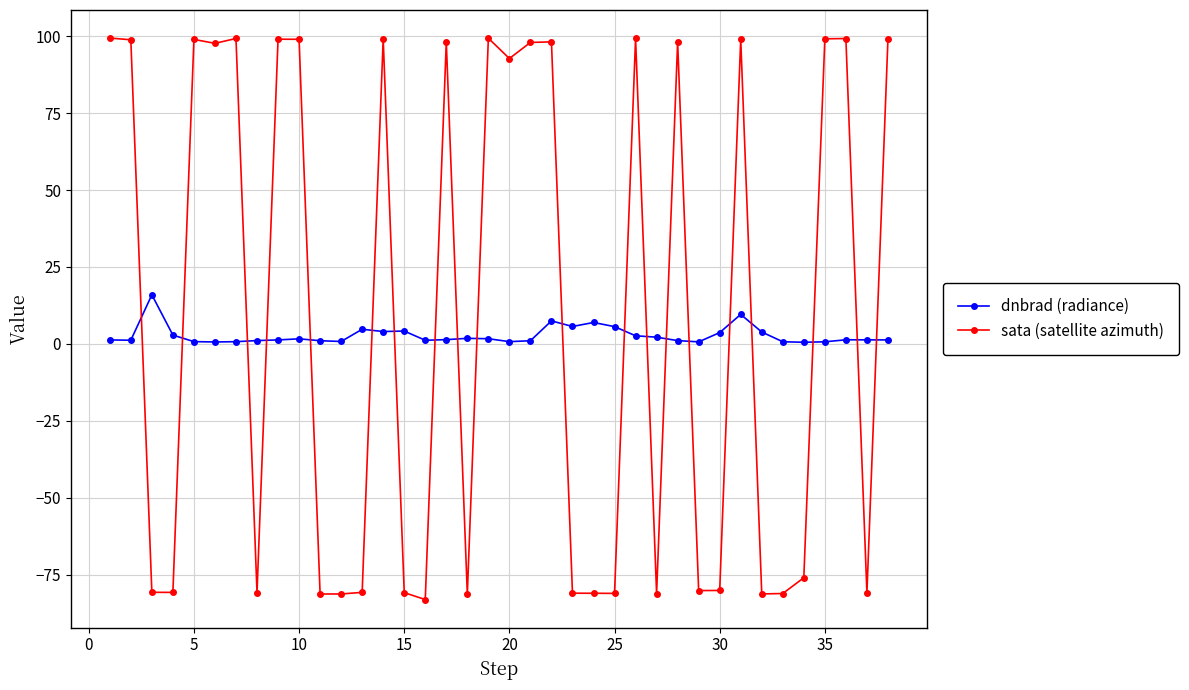

True or false: dnbrad (radiance) has more than 0 interior local peaks.

True